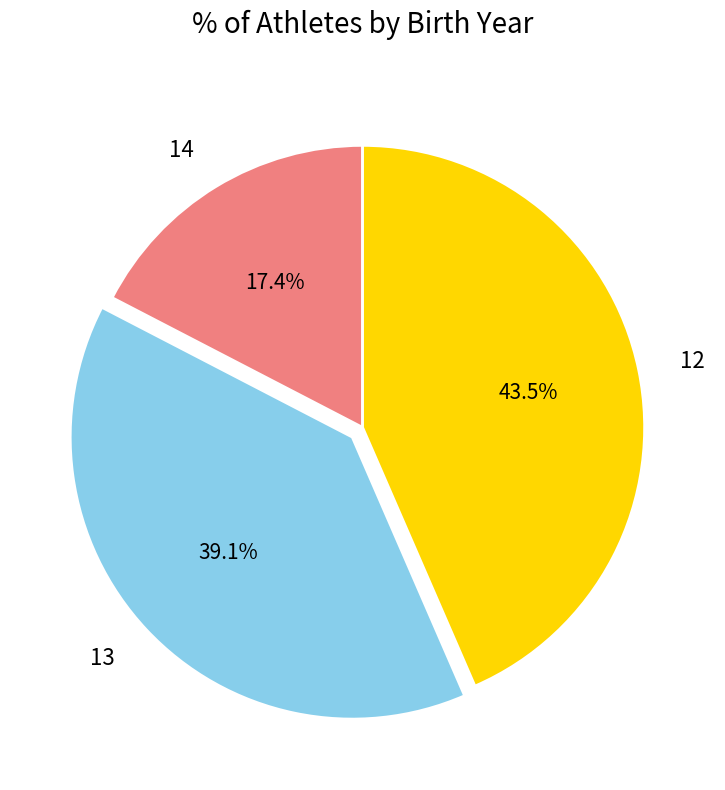

To the nearest percent, what percentage of the pie is 13?

39%